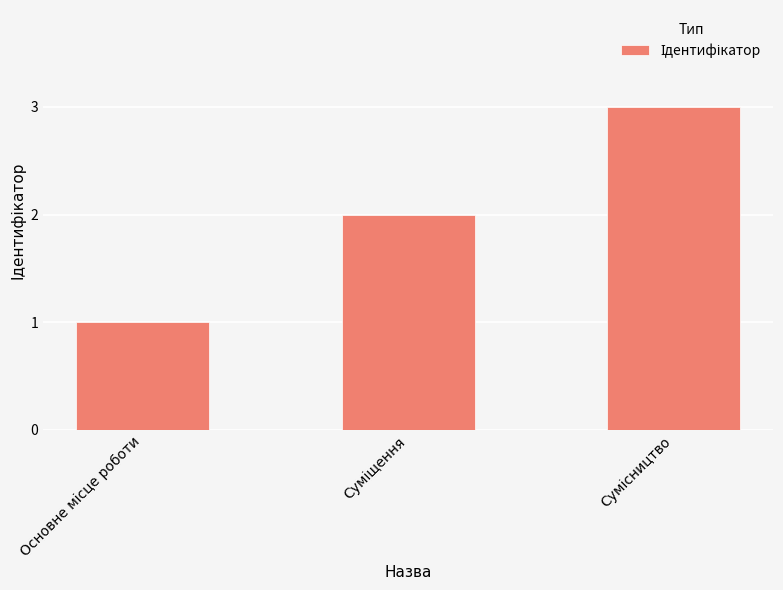

What is the sum of all values?

6